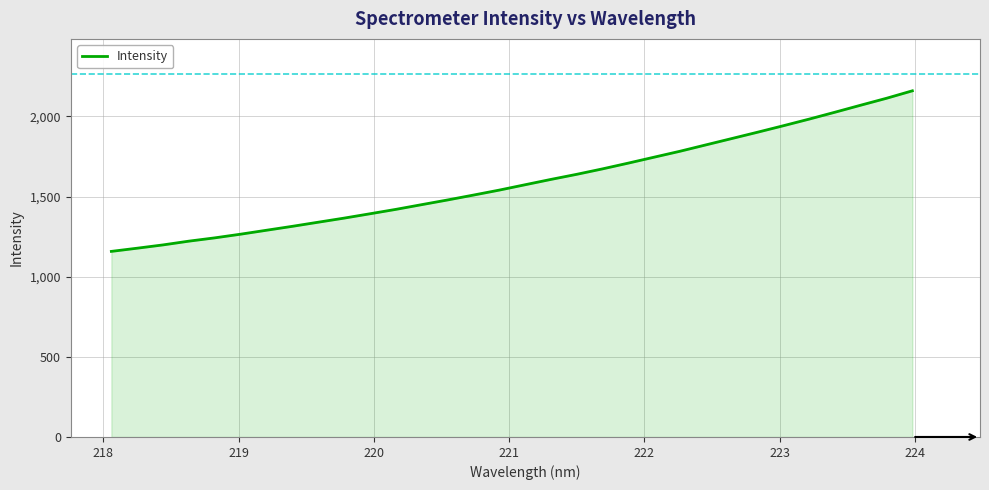

What is the difference between the maximum and minimum values?

1002.0